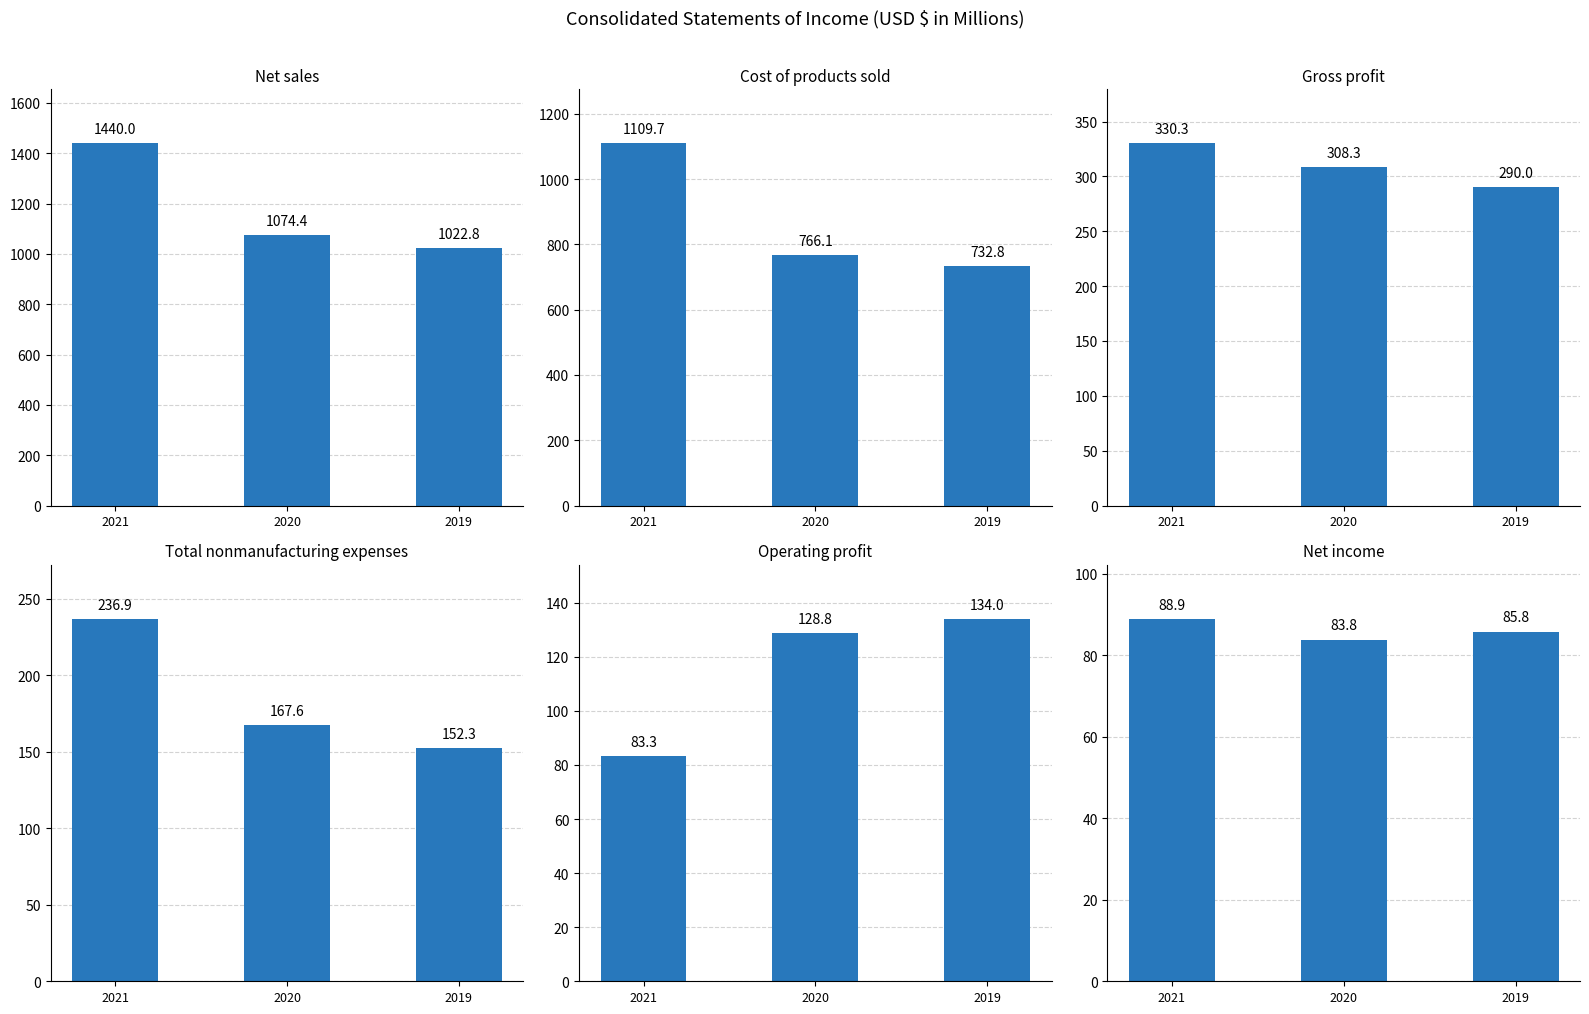

Reading left to right, transcribe all the data shown in this chart.

Net sales: 1440.0	1074.4	1022.8
Cost of products sold: 1109.7	766.1	732.8
Gross profit: 330.3	308.3	290.0
Total nonmanufacturing expenses: 236.9	167.6	152.3
Operating profit: 83.3	128.8	134.0
Net income: 88.9	83.8	85.8